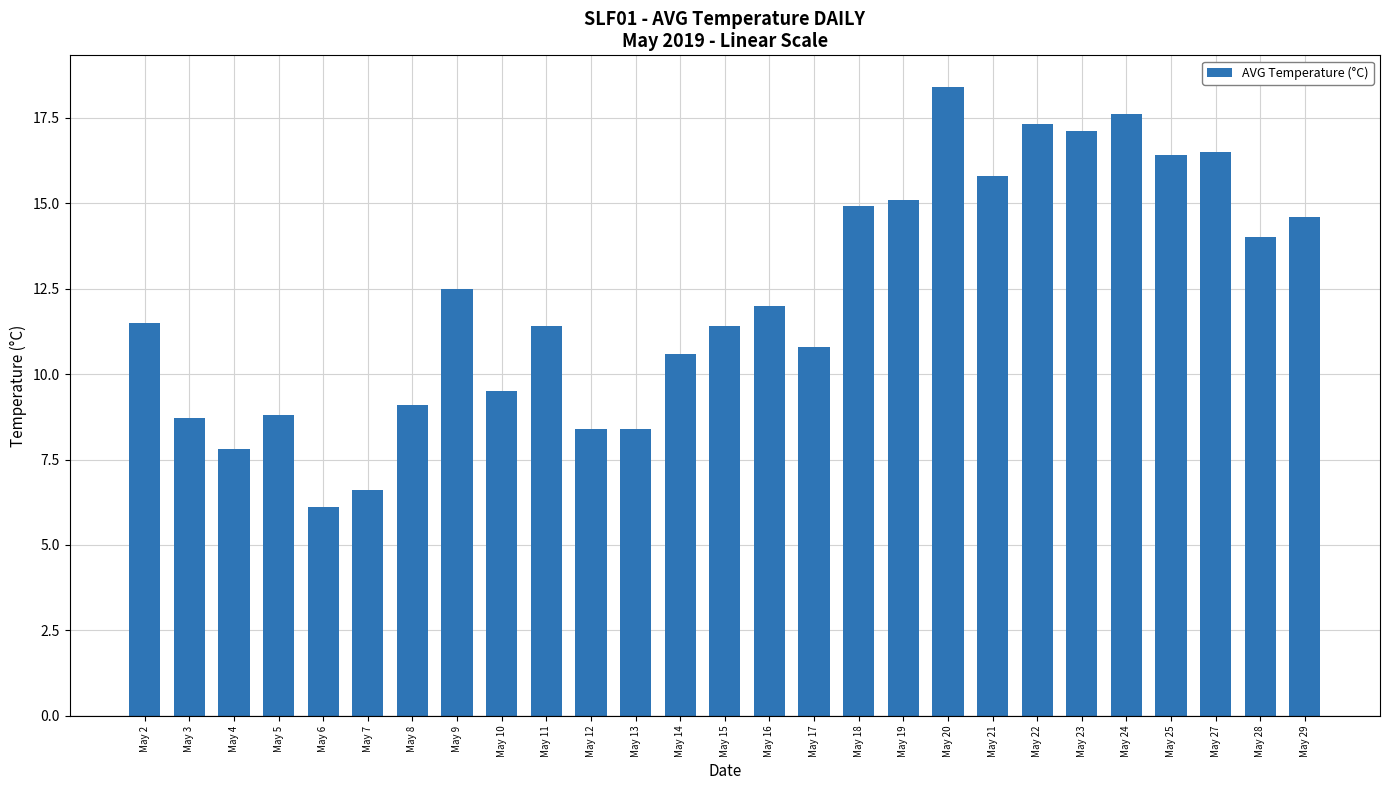

At which label is the value closest to 12?

May 16